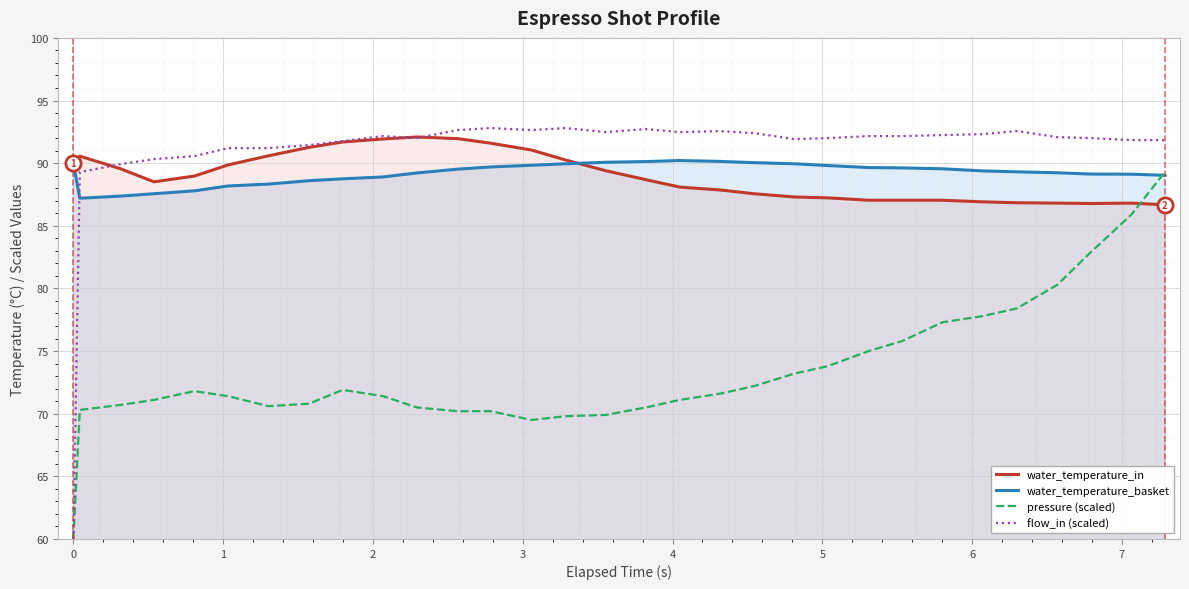

Which series has the largest total across all categories?

flow_in (scaled)